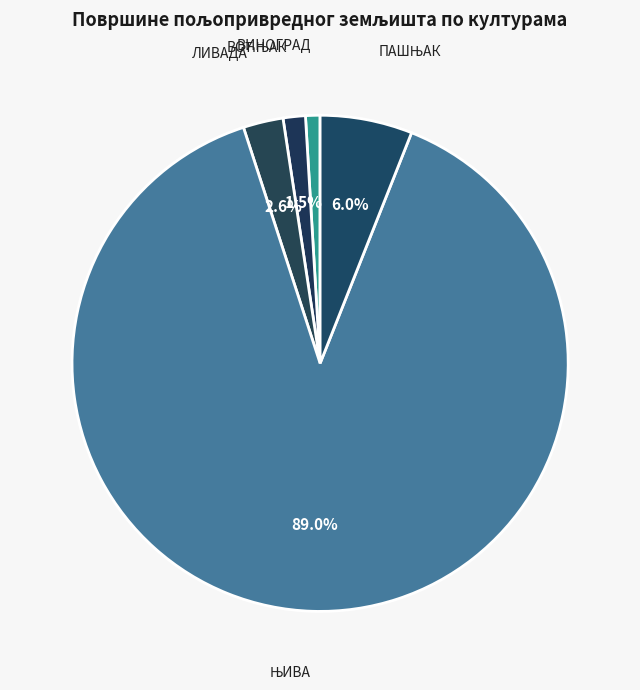

Is there any slice that represents more than half of the pie?

Yes